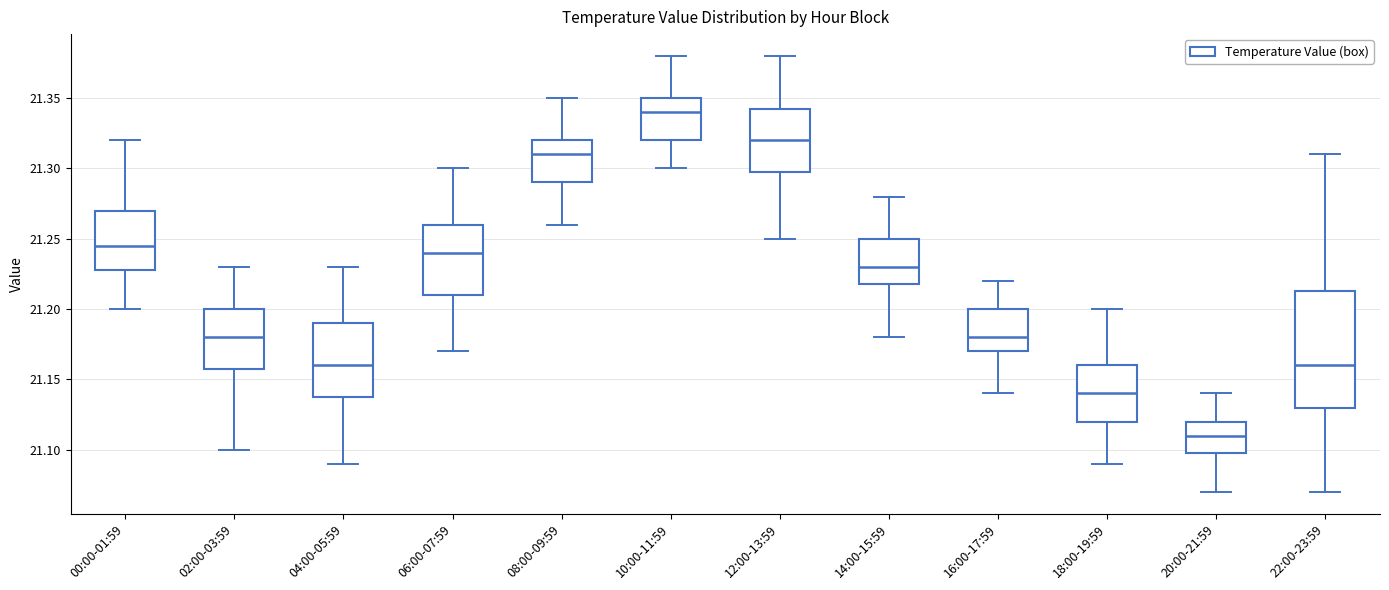

Which box's median line is the highest?

10:00-11:59